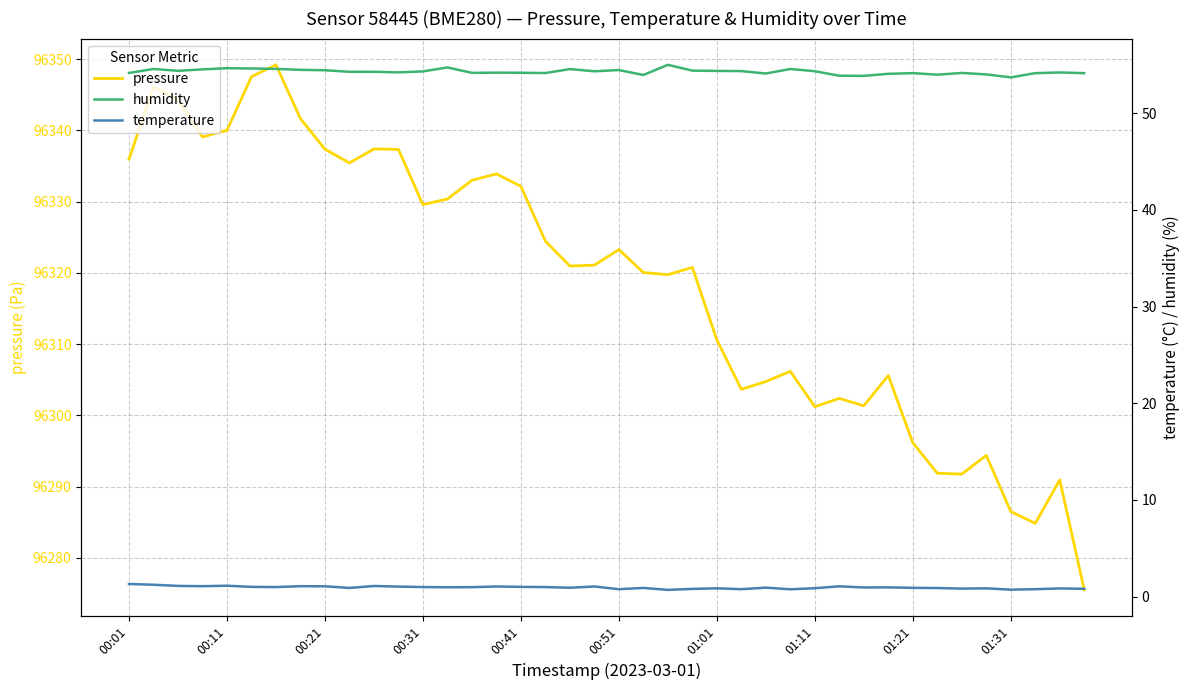

What is the label of the 40th point from the right?

00:01